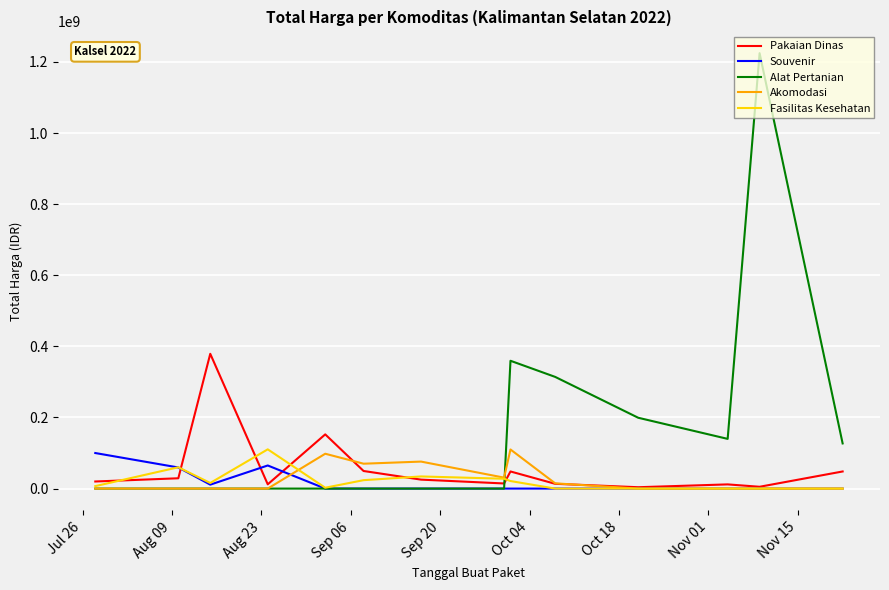

What is the lowest value of the Pakaian Dinas series?

3825000